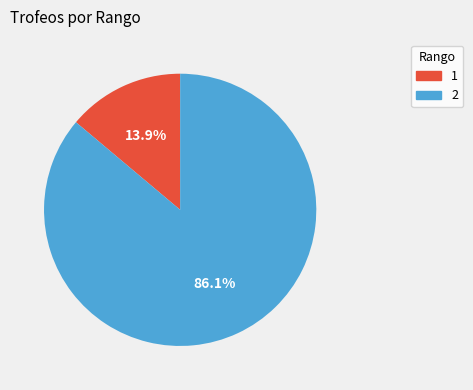

Rank the categories by value from lowest to highest.

1, 2